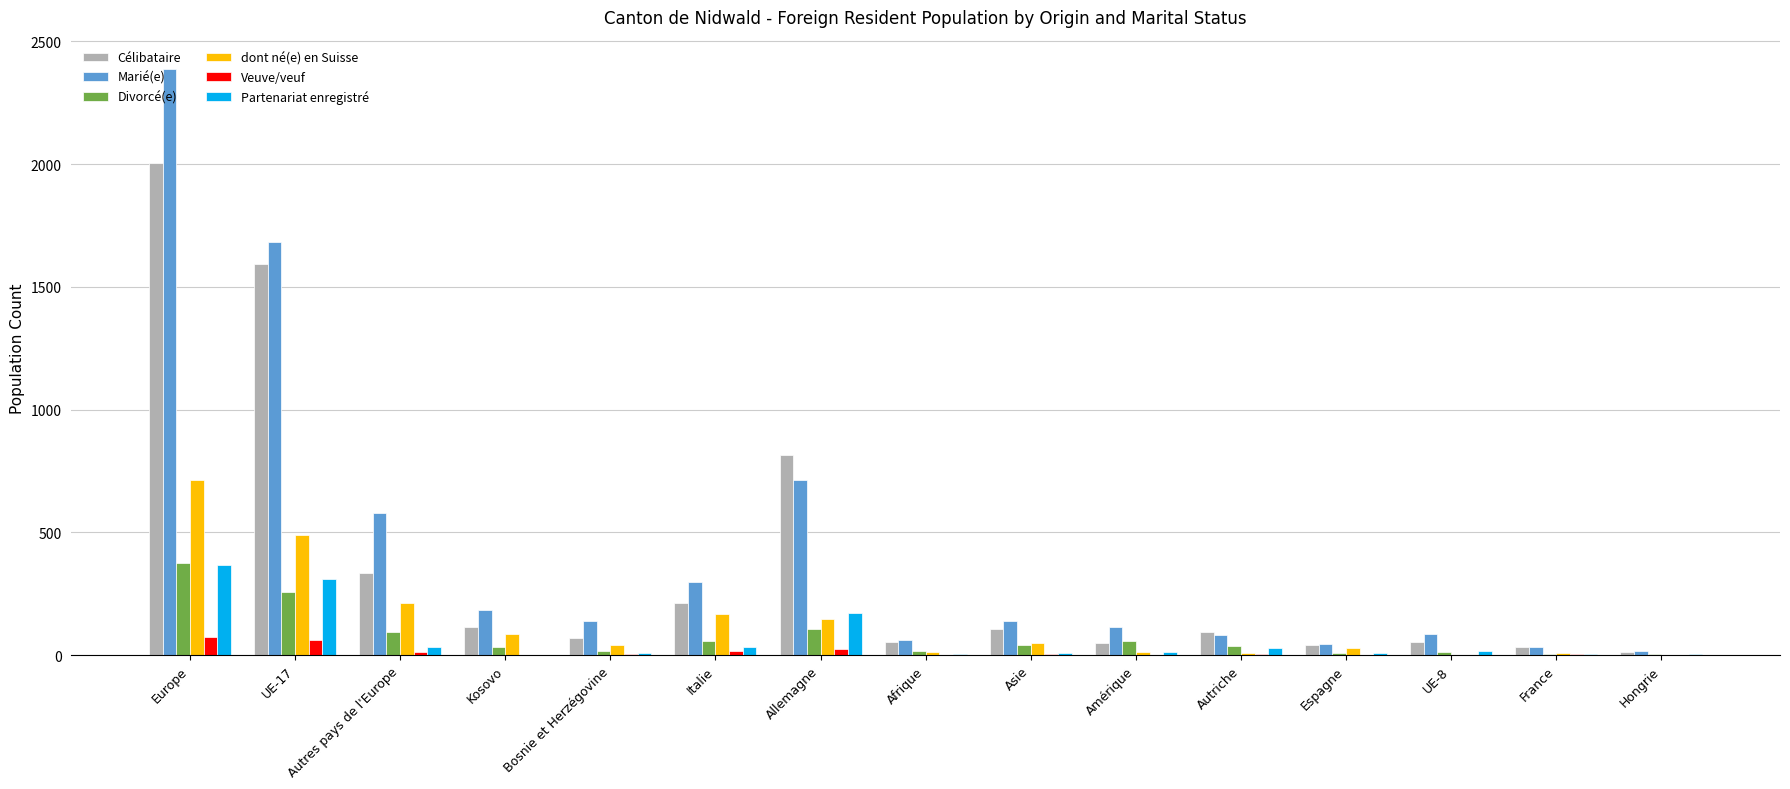

What is the total value across all series at Espagne?

130